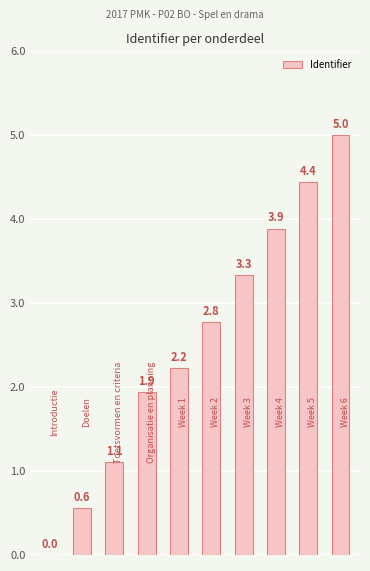

What is the greatest value displayed?

5.0